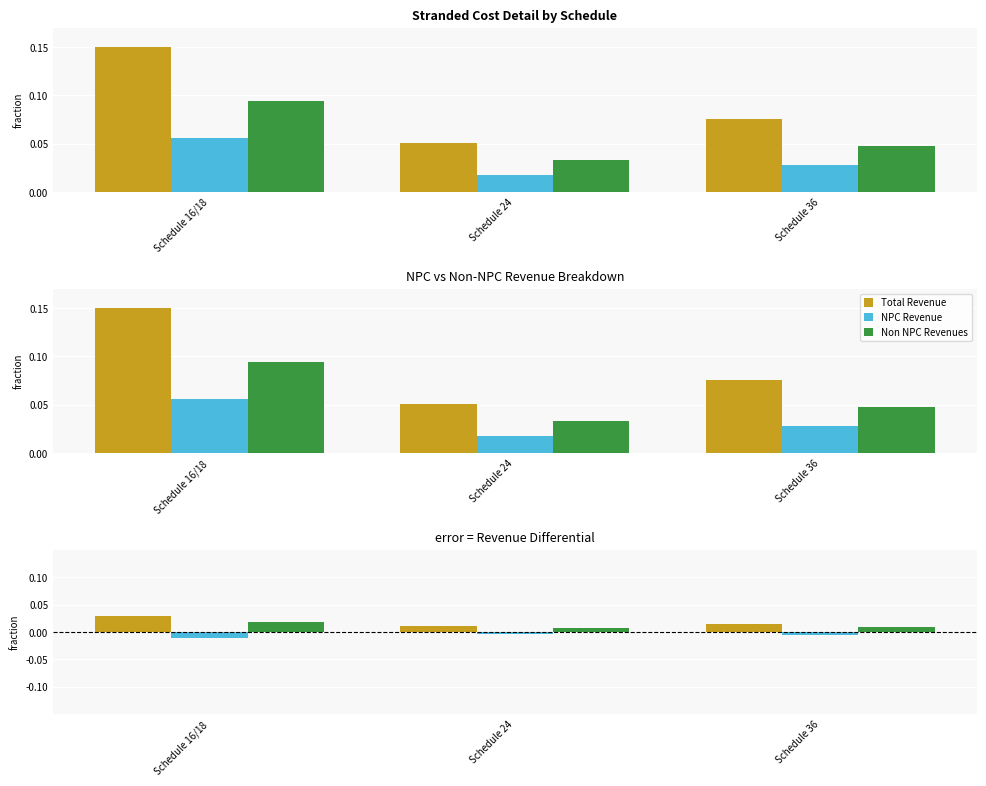

At how many categories does at least one series exceed 0?

3